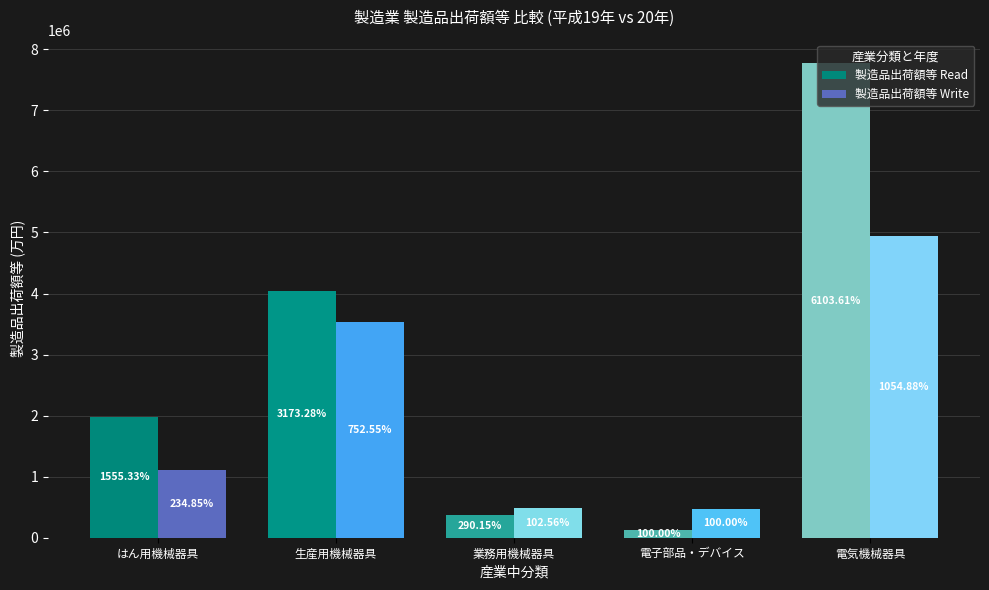

How many bars are there in total?

10